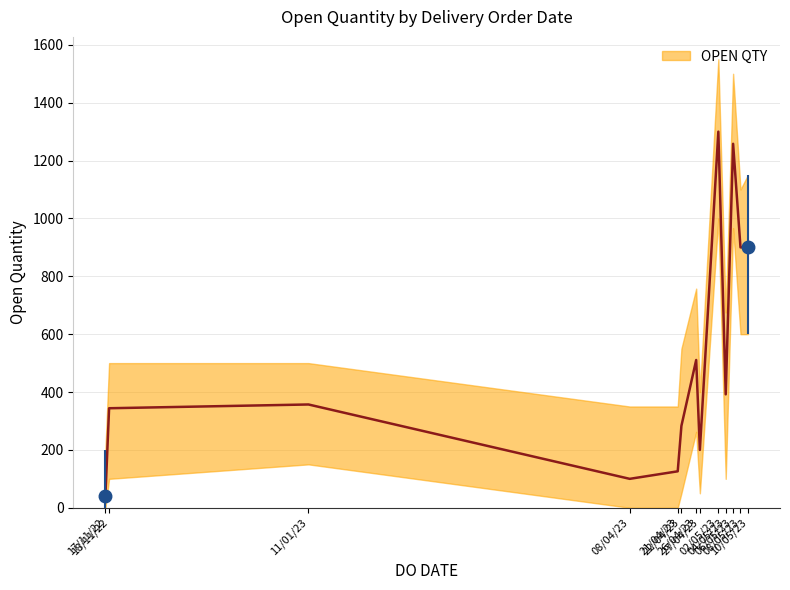

At 26/04/2023, list the series in order from largest to smallest.

OPEN QTY upper, OPEN QTY, OPEN QTY lower